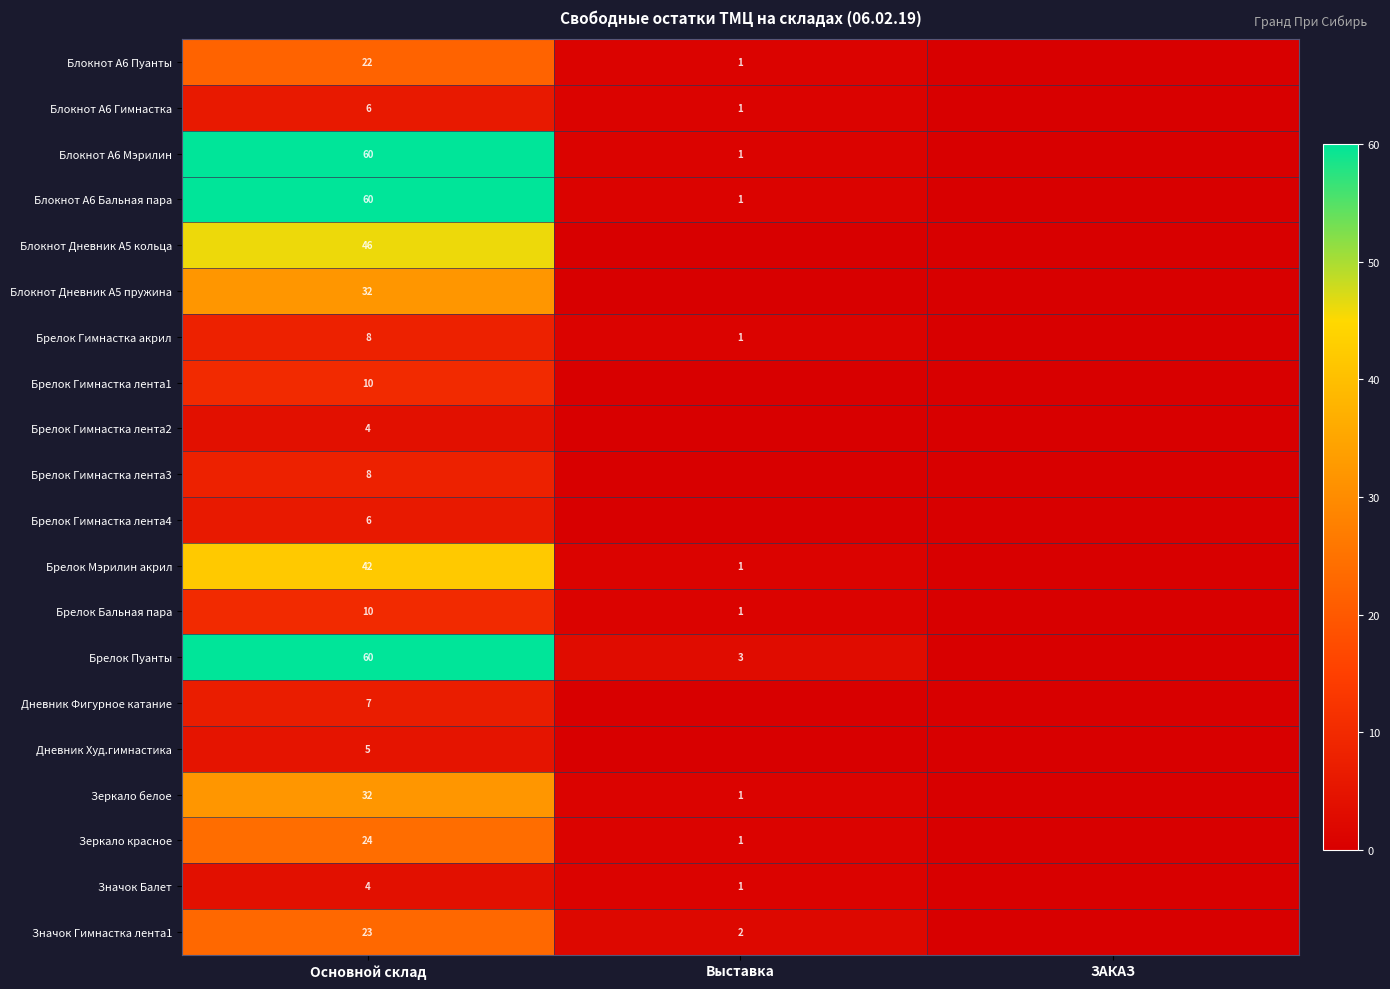

Which label corresponds to the smallest value in the chart?

ЗАКАЗ